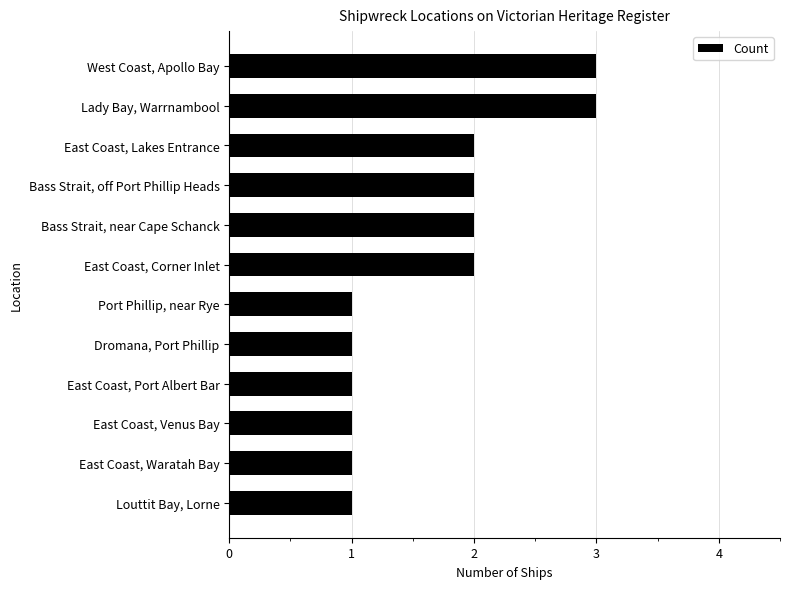

Count the values in the range 1 to 2.

10